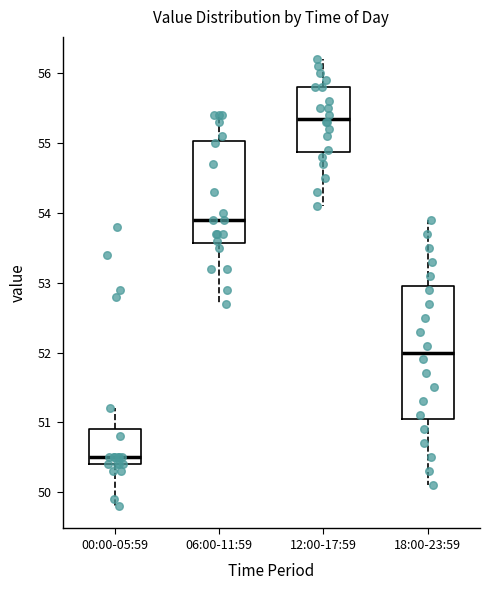

Reading left to right, transcribe this box plot: for each box, give where its median line is, the range the box spans, and where its two whiskers end, as read against the y-axis. The values are not printed on the chart, so give them approximately, as read against the axis.

00:00-05:59: median 50.5, box 50.4 to 50.9, whiskers 49.8 to 51.2
06:00-11:59: median 53.9, box 53.6 to 55.0, whiskers 52.7 to 55.4
12:00-17:59: median 55.4, box 54.9 to 55.8, whiskers 54.1 to 56.2
18:00-23:59: median 52.0, box 51.1 to 53.0, whiskers 50.1 to 53.9